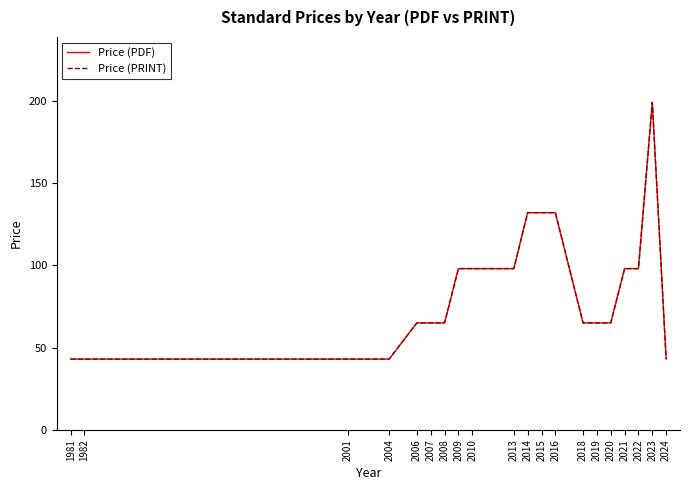

True or false: Price (PDF) has a value of 21 at 2024.

False